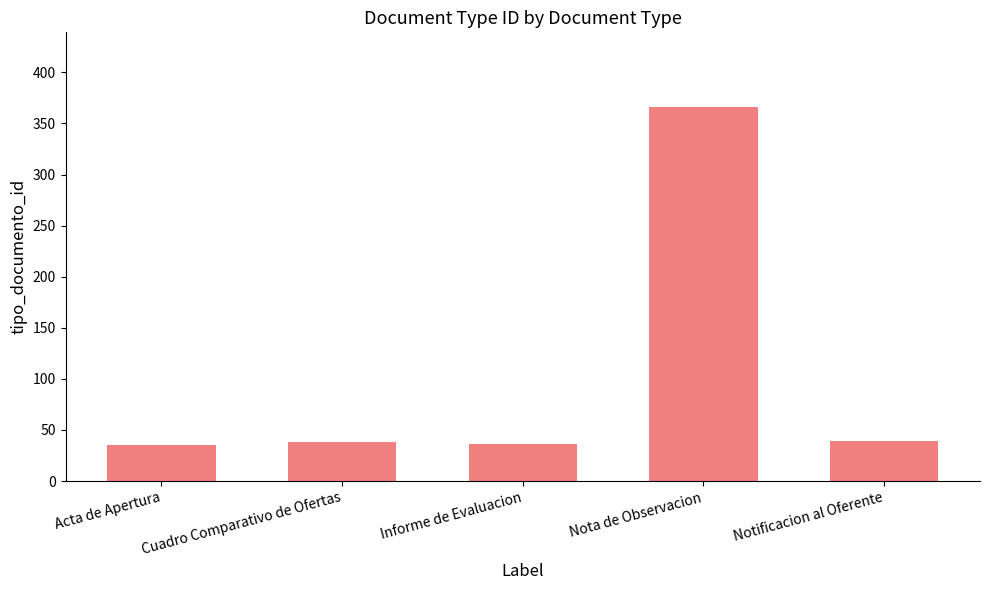

Between Notificacion al Oferente and Acta de Apertura, which is larger?

Notificacion al Oferente